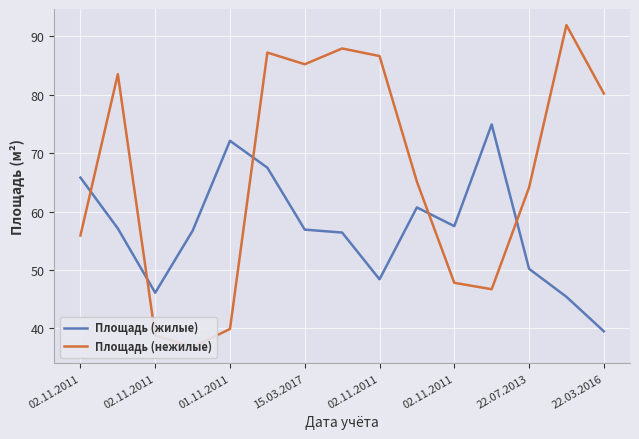

Reading left to right, what are all the values shown in this chart?

Площадь (жилые): 65.8	57.1	46.1	56.7	72.1	67.5	56.9	56.4	48.4	60.7	57.5	74.9	50.2	45.4	39.5
Площадь (нежилые): 55.9	83.5	38.8	36.8	39.9	87.2	85.2	87.9	86.6	65.1	47.8	46.7	64.1	91.9	80.2